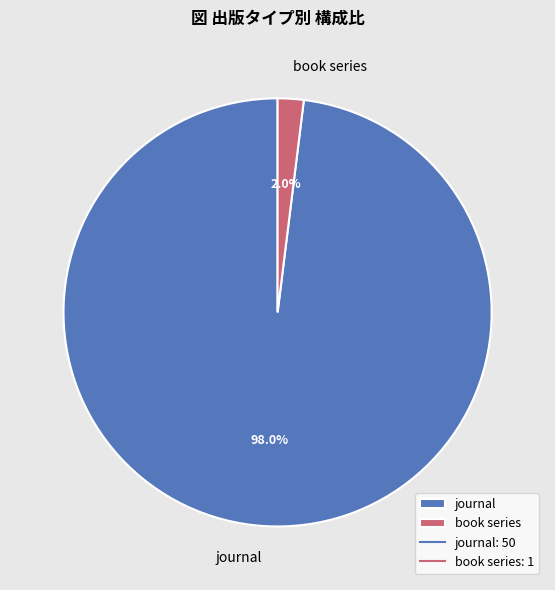

Count the number of slices in the pie.

2